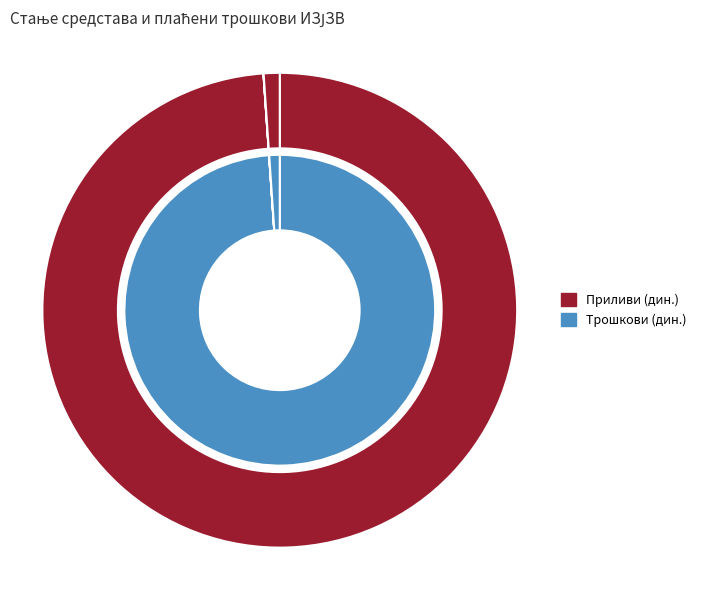

What is the majority slice?

Стање претходног дана